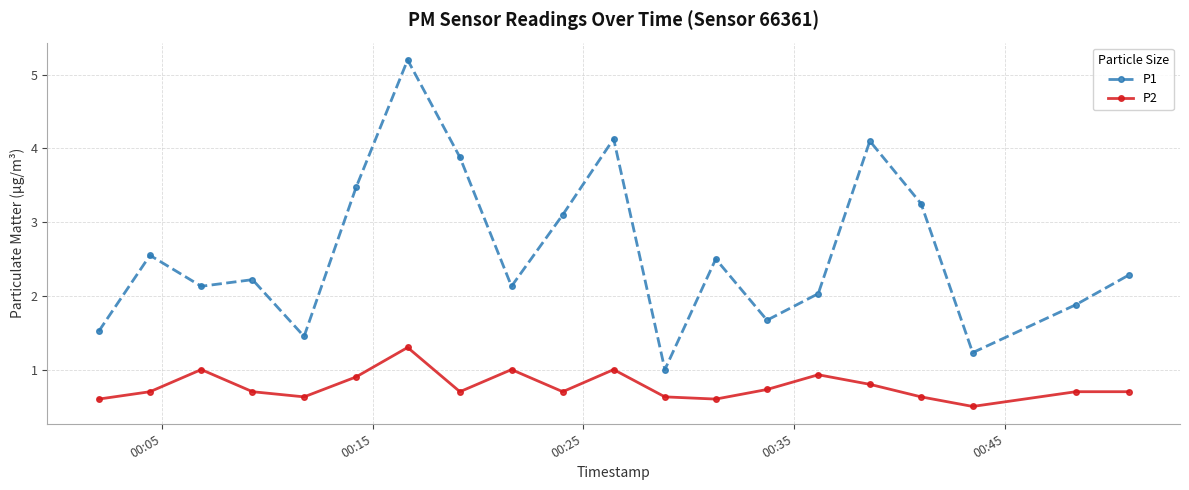

What is the highest value of the P1 series?

5.2